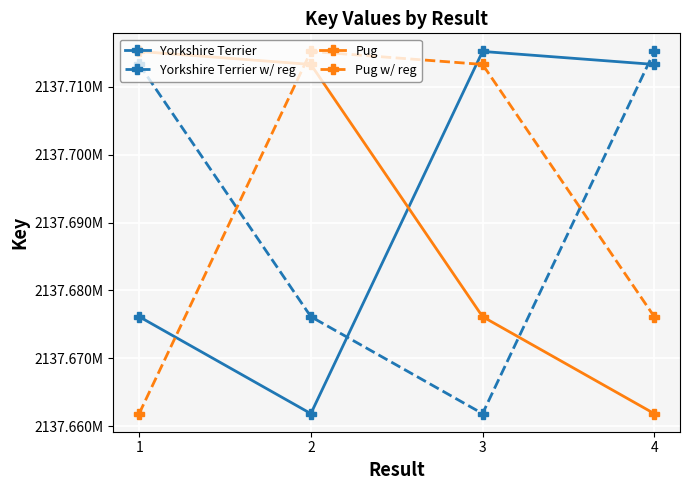

True or false: Pug w/ reg and Yorkshire Terrier cross at least once.

True